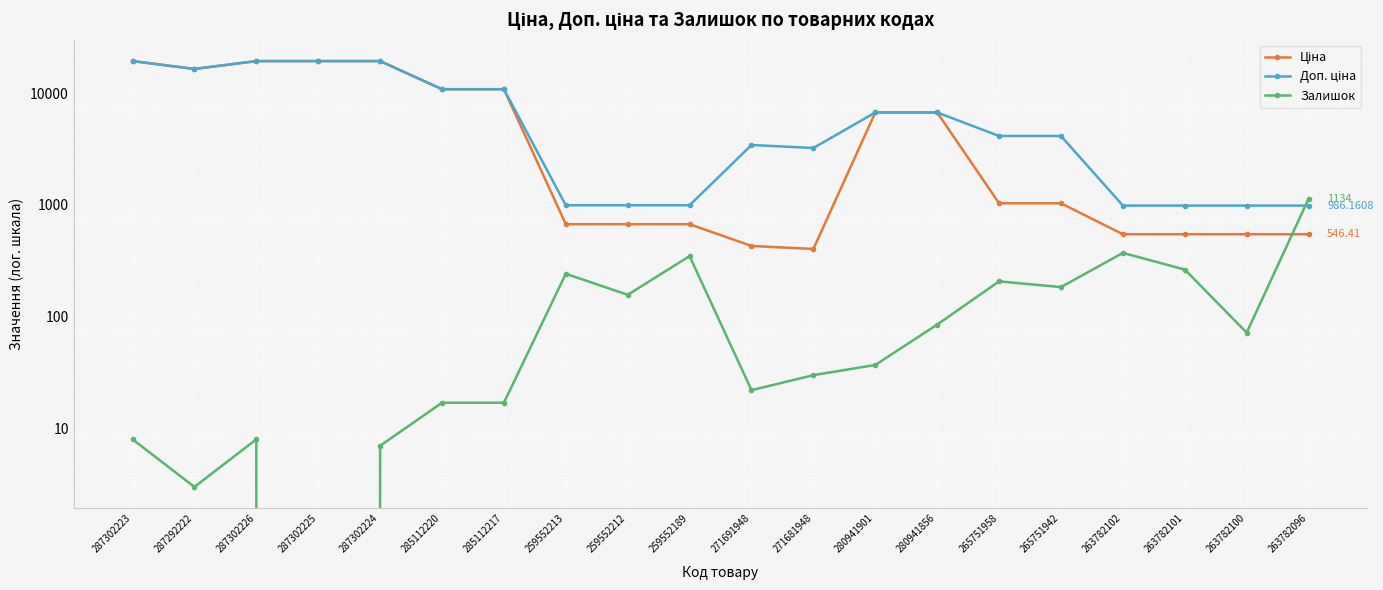

At which category is the sum across all series the highest?

287302223